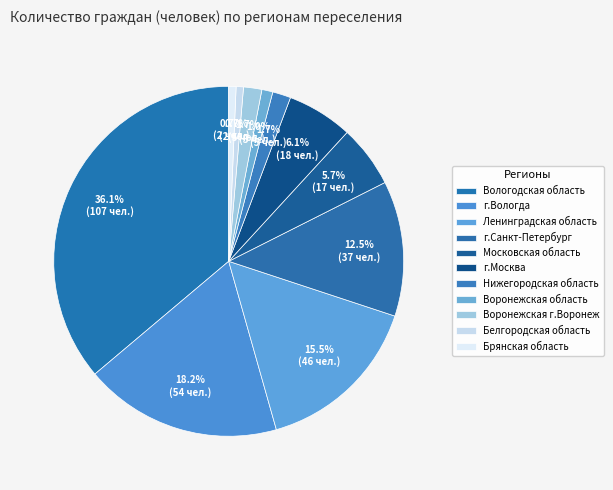

Count the number of slices in the pie.

11